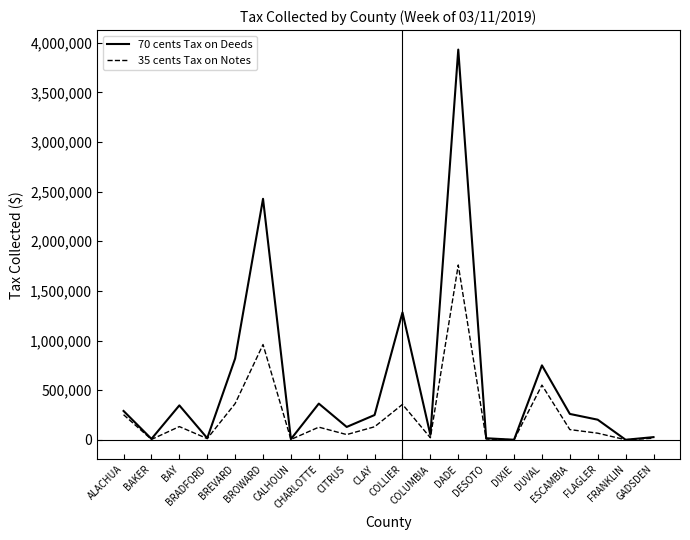

List the series in order of their overall mean, lowest first.

35 cents Tax on Notes, 70 cents Tax on Deeds